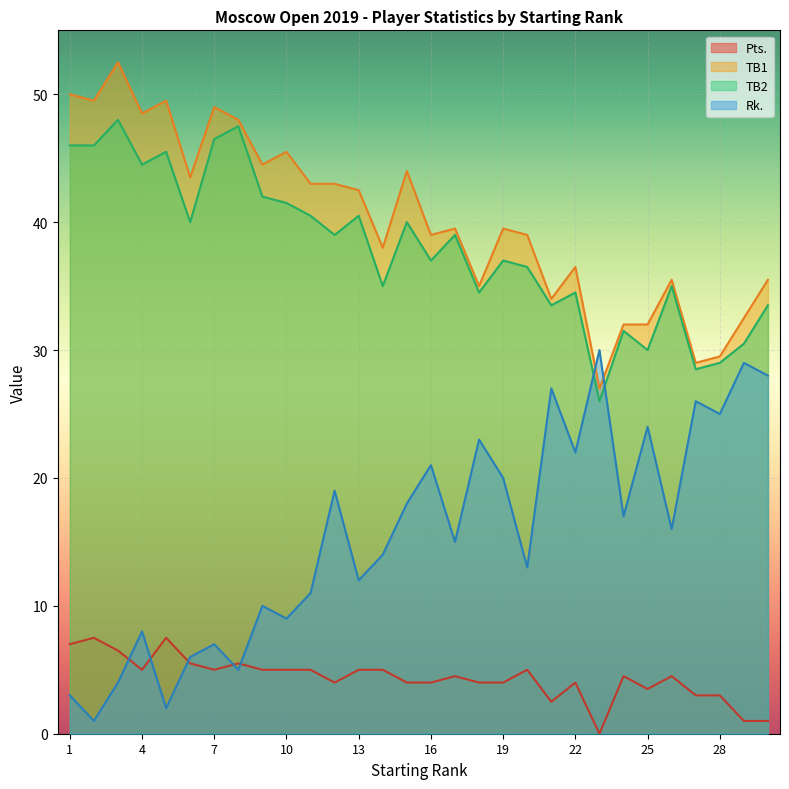

What is the greatest value displayed?

52.5